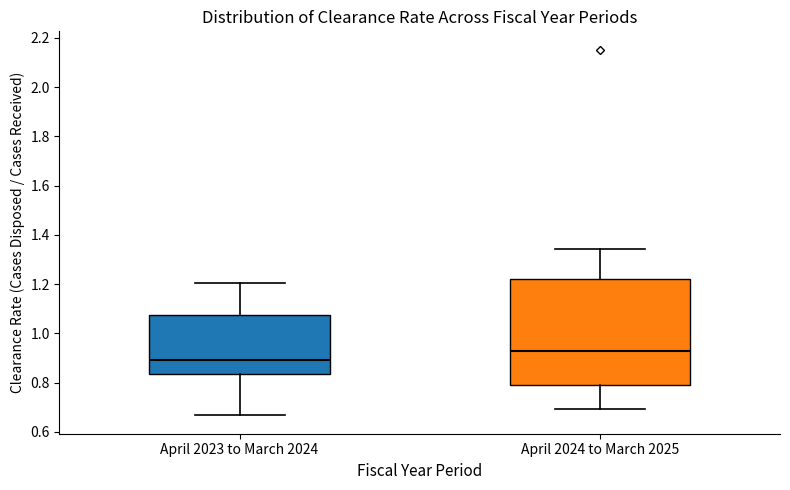

Where does the lower whisker of the box for April 2023 to March 2024 end on the y-axis? The values are not printed on the chart, so give them approximately, as read against the axis.

0.66